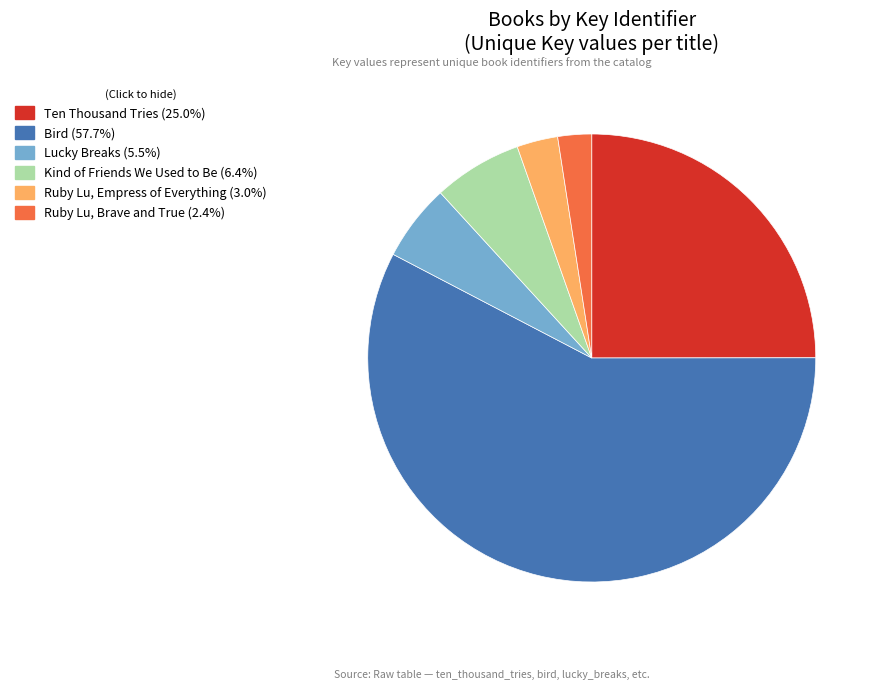

Does any single category account for the majority?

Yes